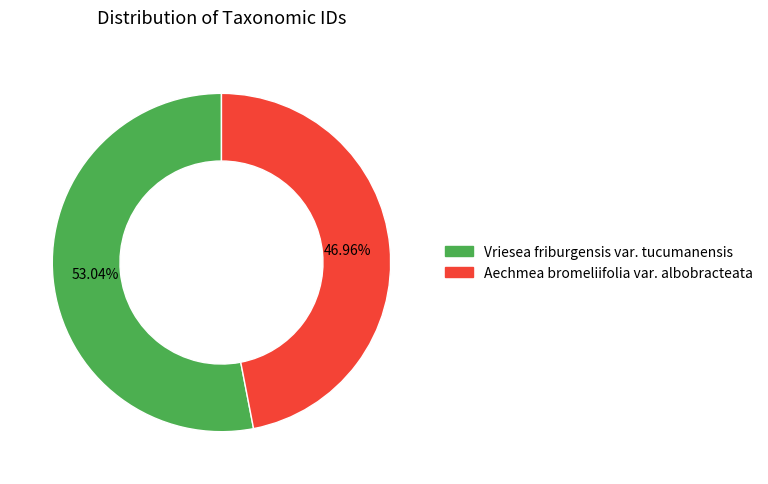

How many segments does this pie chart have?

2